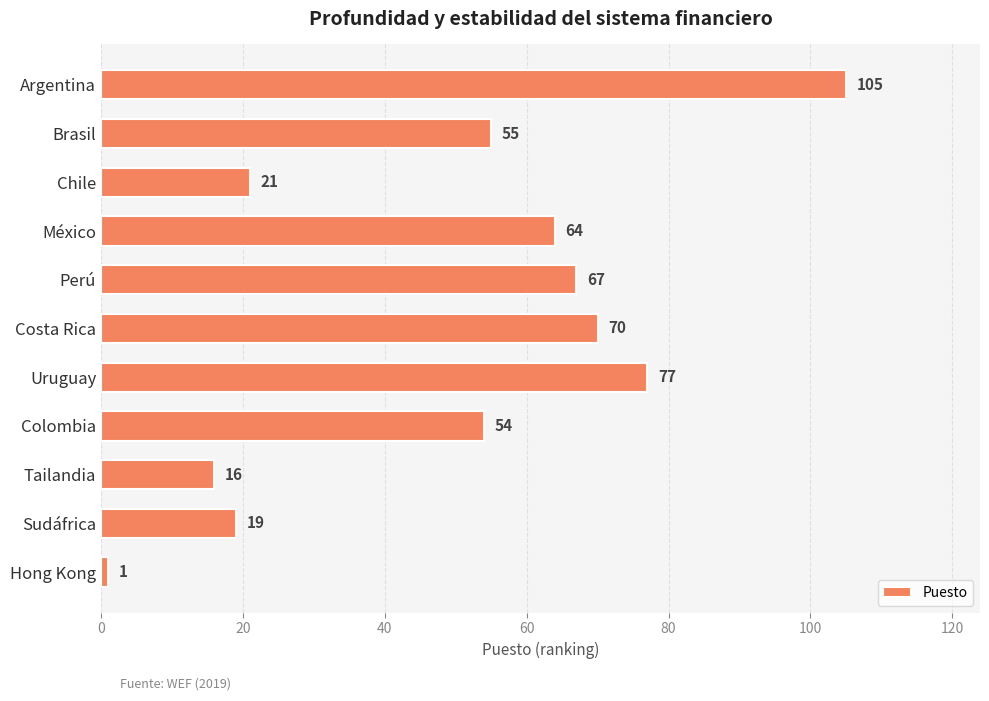

Are the bars horizontal?

Yes